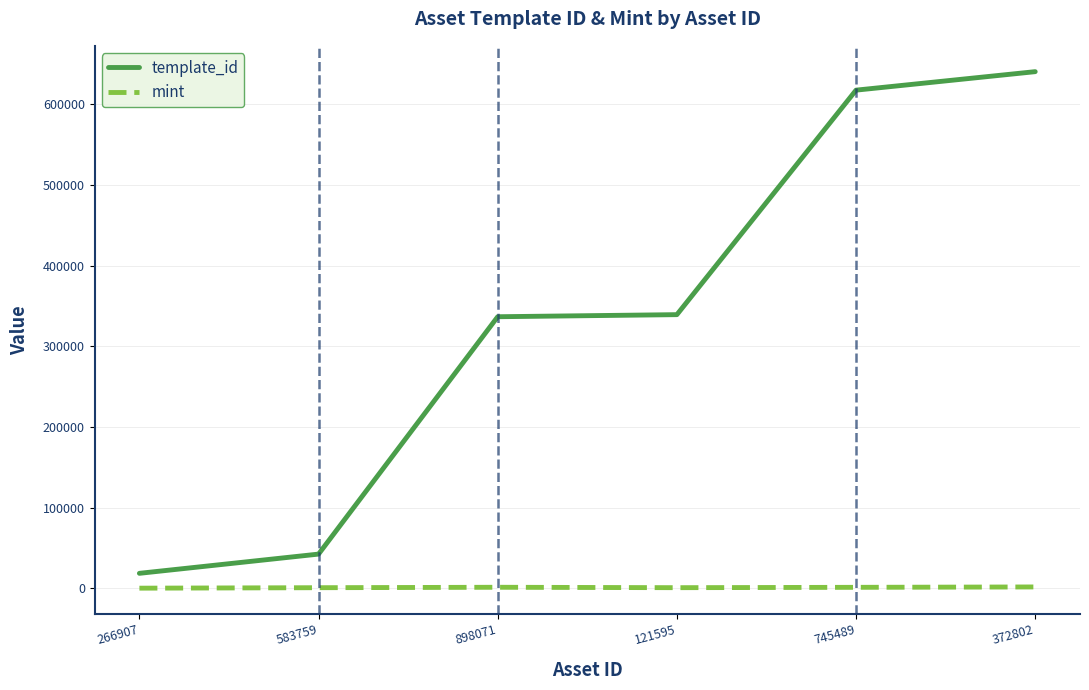

In mint, how many points are higher than both neighbors (excluding endpoints)?

1